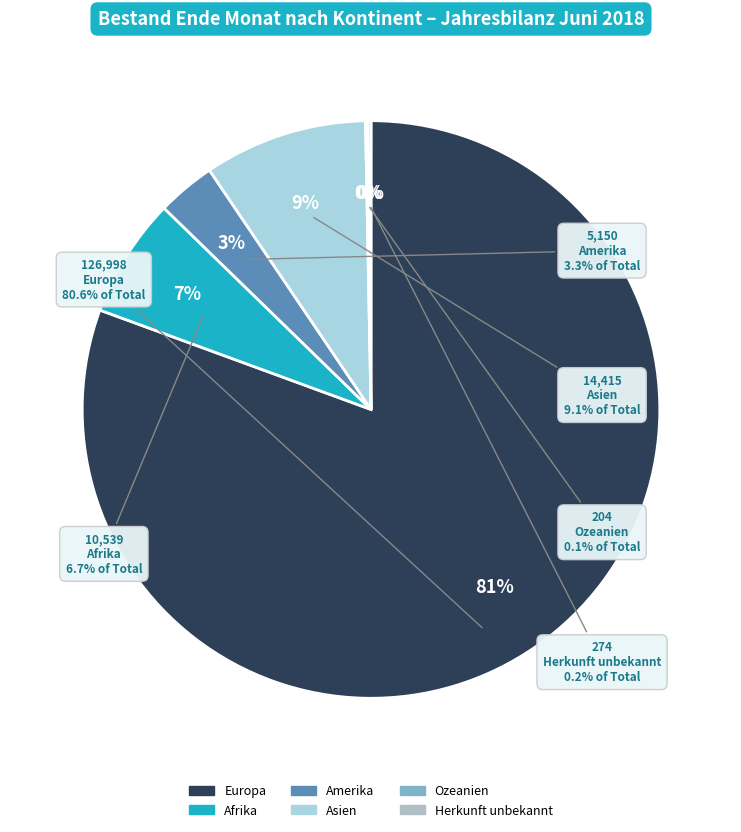

Is Herkunft unbekannt the majority of the pie?

No